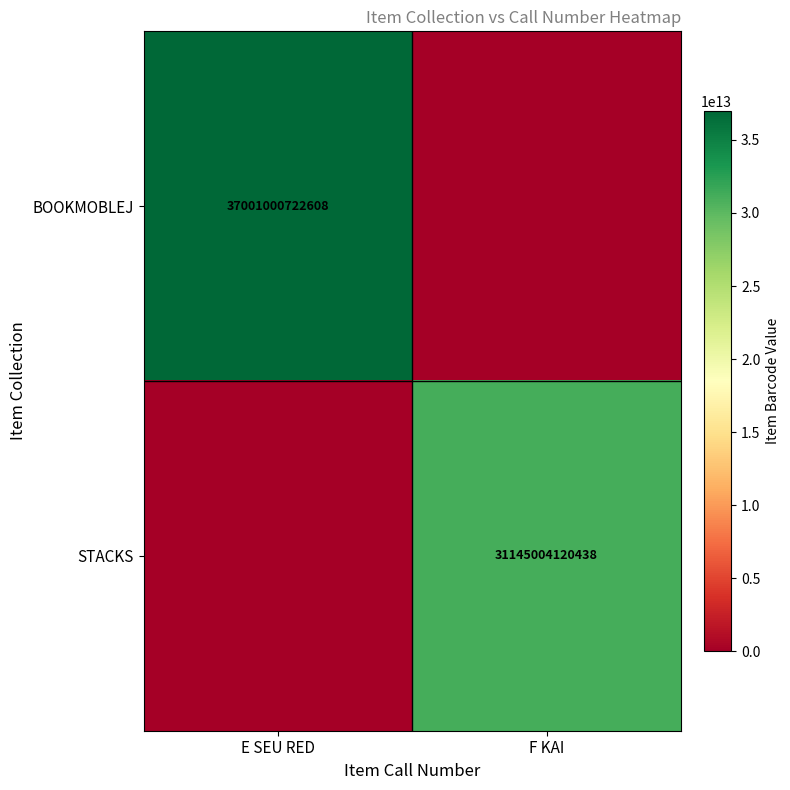

Which has a higher value, F KAI or E SEU RED?

E SEU RED